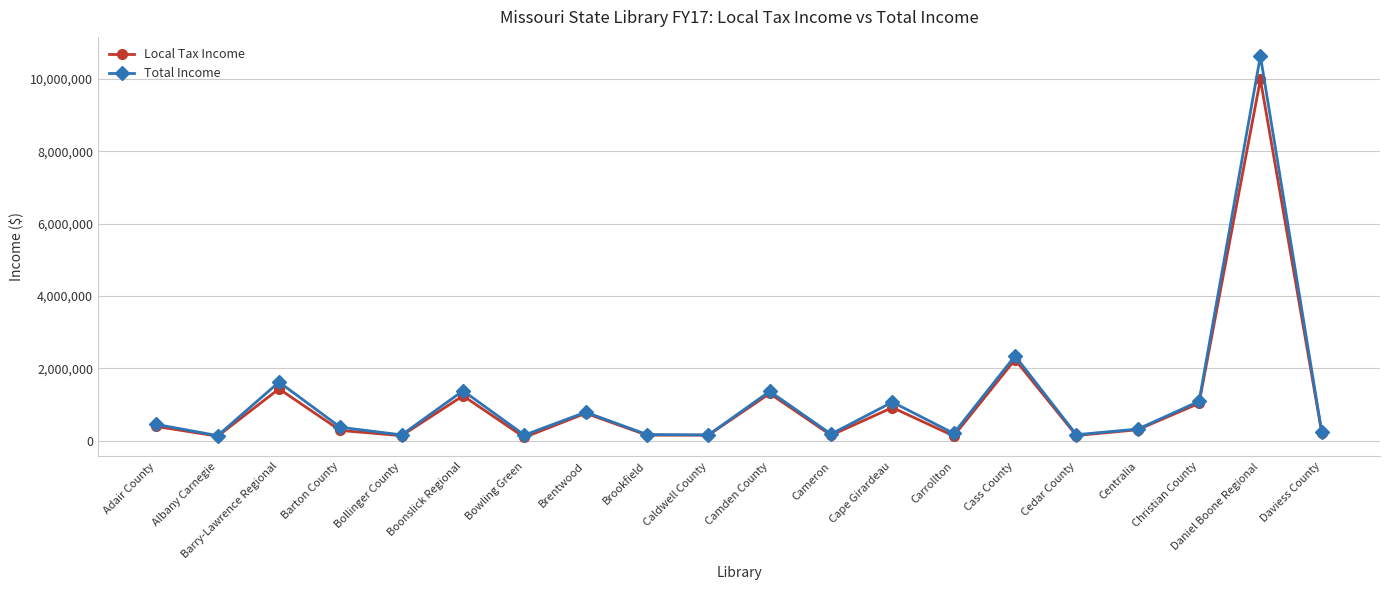

At which category does Local Tax Income reach its first local valley?

Albany Carnegie